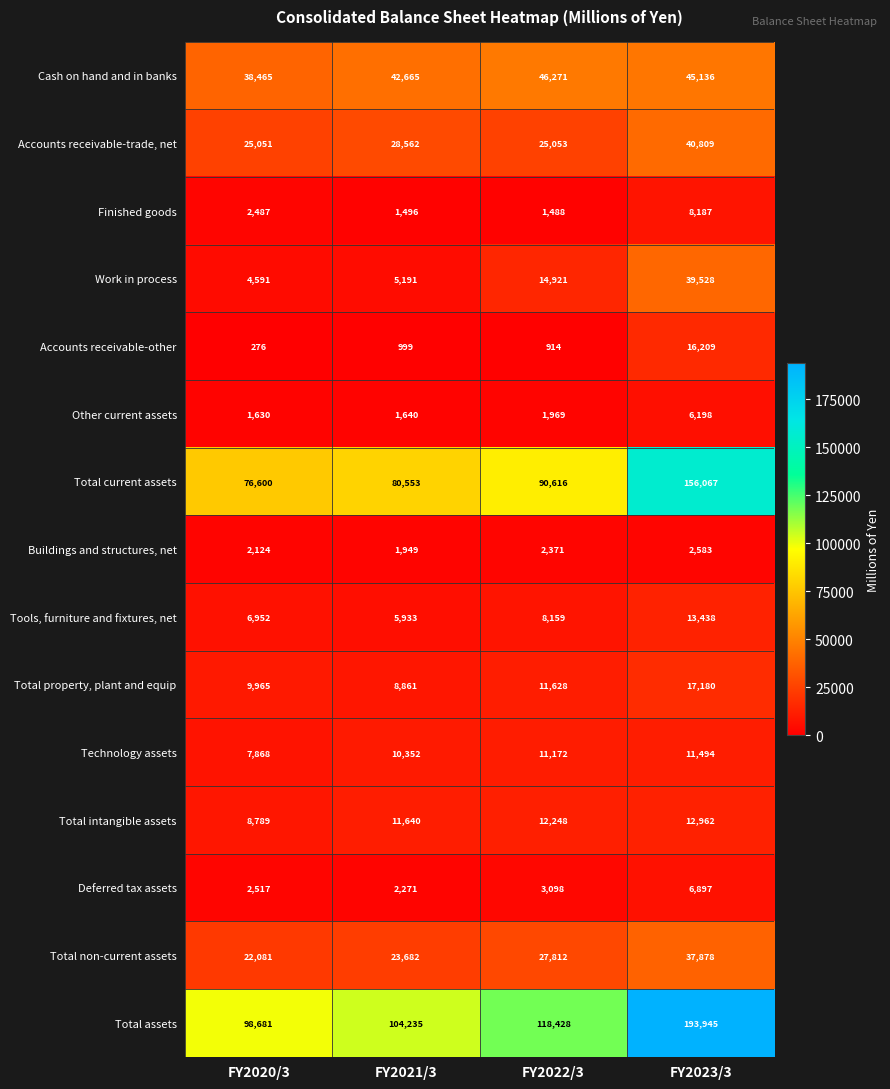

What is the sum of the Deferred tax assets values at FY2023/3 and FY2022/3?

9995